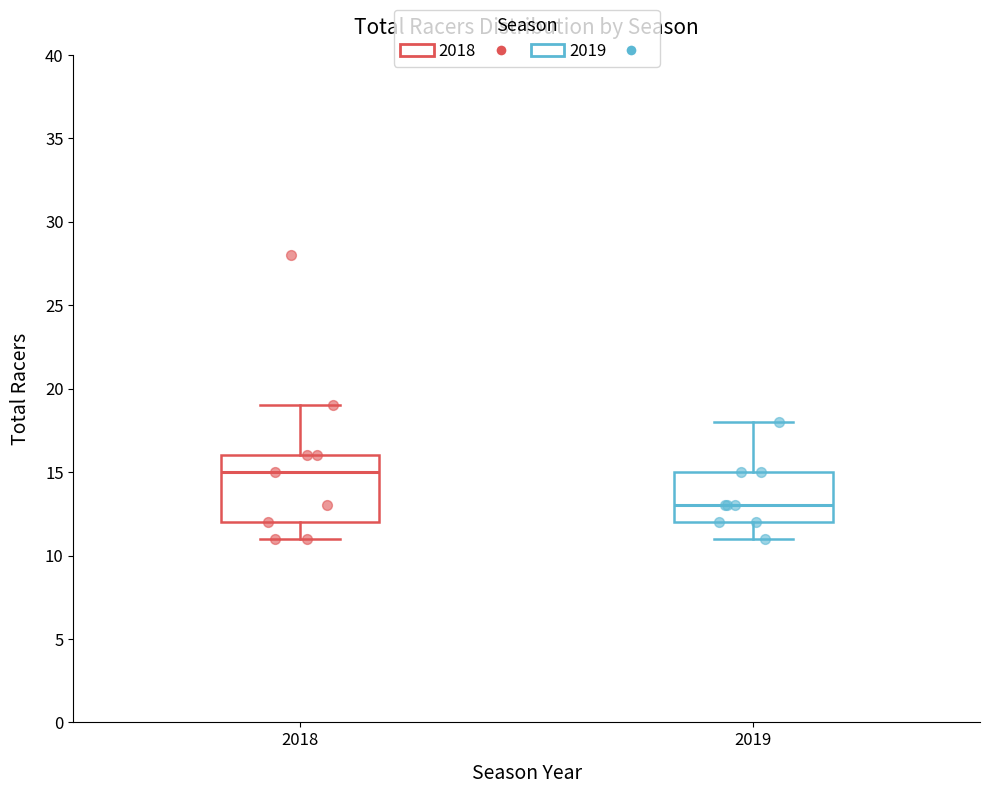

Which box has the highest median line?

2018